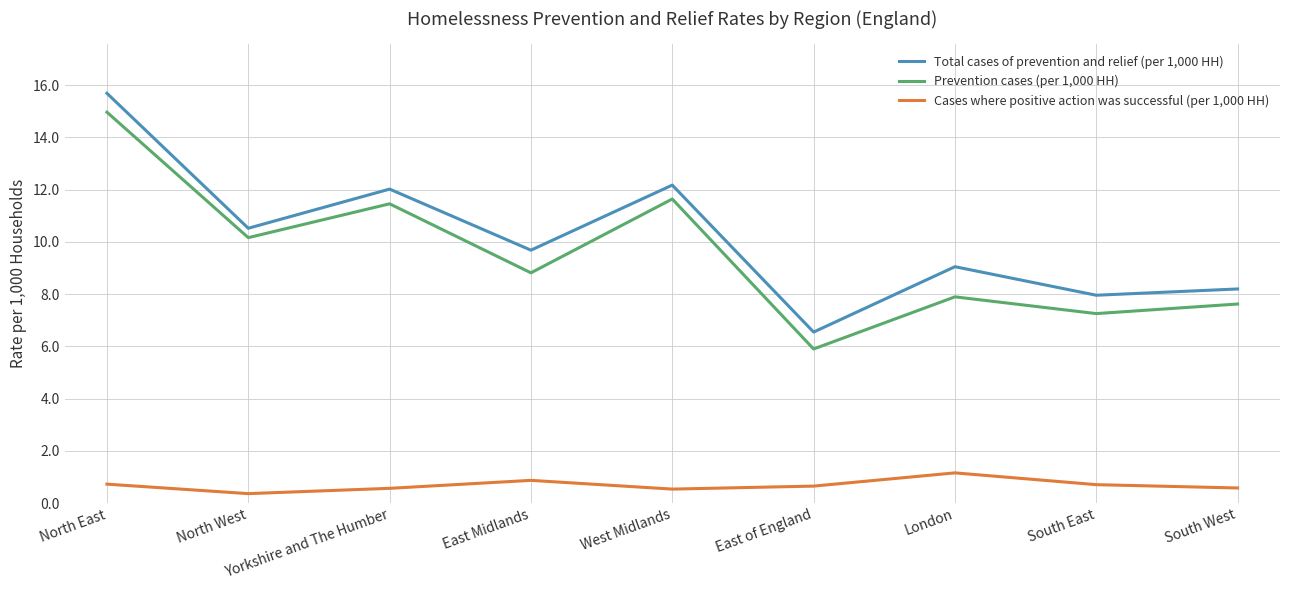

Is it true that Prevention cases (per 1,000 HH) equals 15.0 at East Midlands?

False